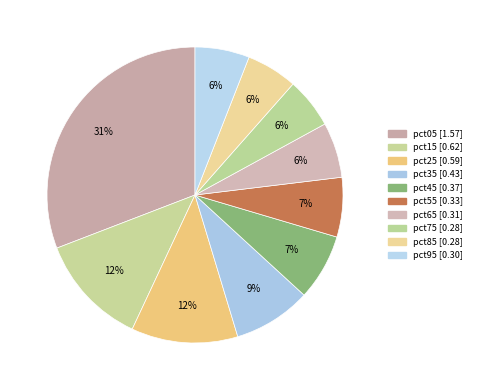

How many segments does this pie chart have?

10